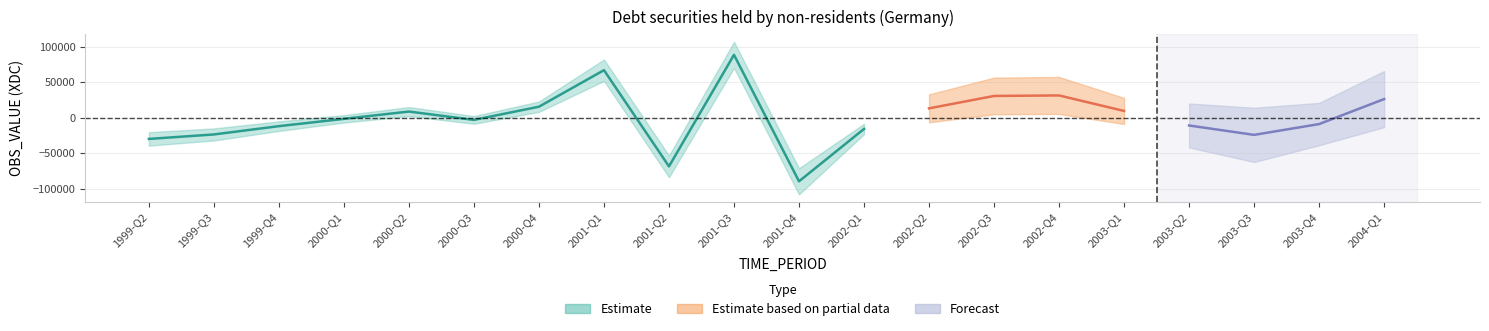

What is the label of the 1st point from the left?

1999-Q2